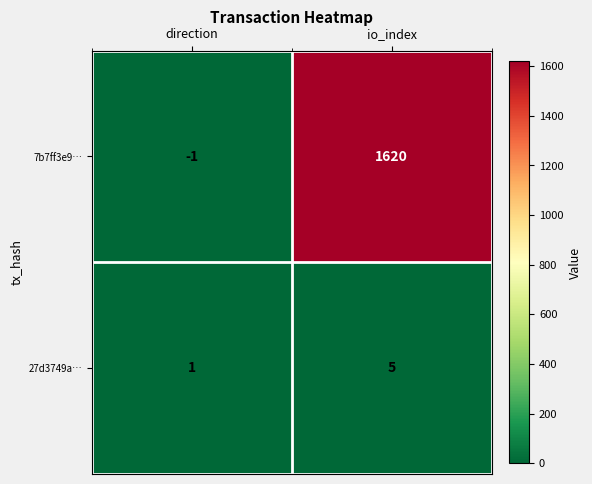

Rank the categories by 27d3749a… value from highest to lowest.

io_index, direction